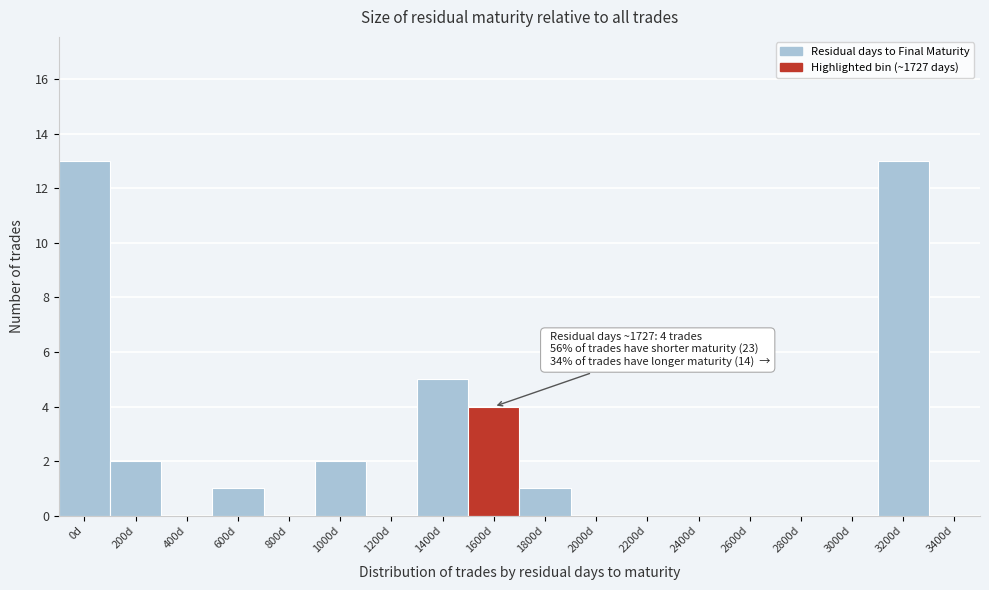

Reading right to left, transcribe all the data shown in this chart.

3400d=0	3200d=13	3000d=0	2800d=0	2600d=0	2400d=0	2200d=0	2000d=0	1800d=1	1600d=4	1400d=5	1200d=0	1000d=2	800d=0	600d=1	400d=0	200d=2	0d=13